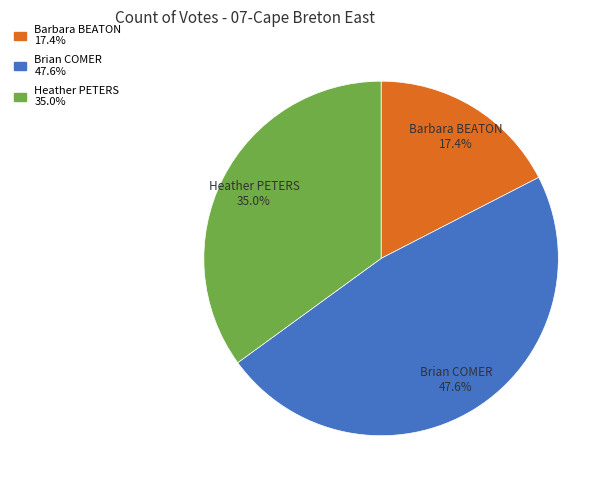

To the nearest percent, what percentage of the pie is Brian COMER?

48%